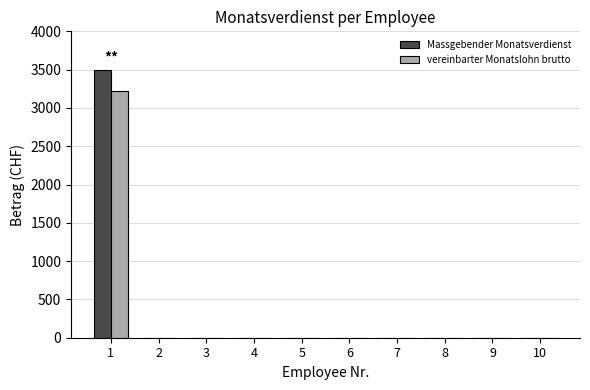

Which series has the widest spread of values?

Massgebender Monatsverdienst